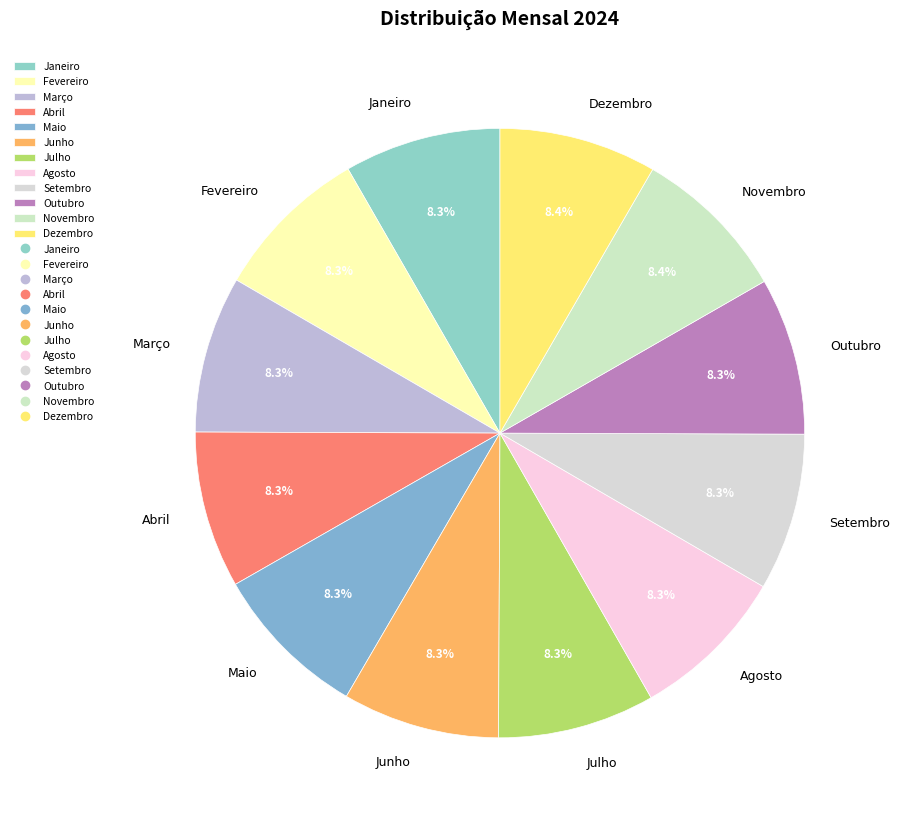

To the nearest percent, what percentage of the pie is Março?

8%